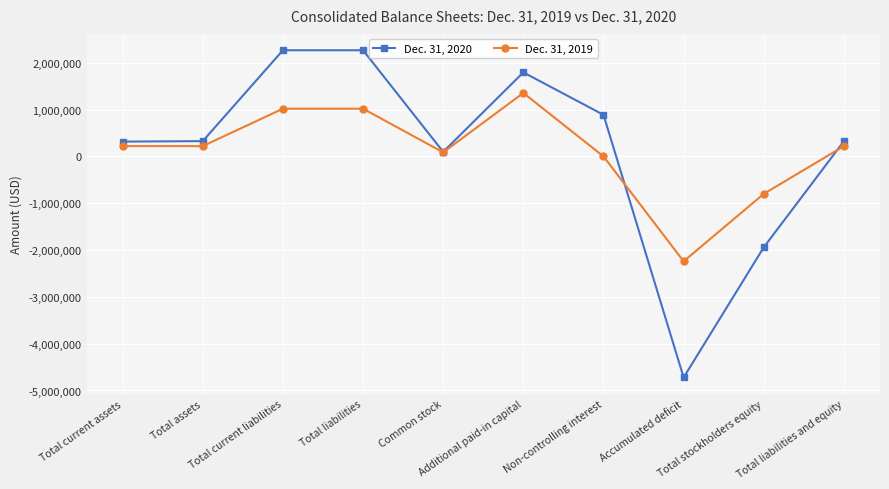

True or false: Dec. 31, 2019 has more than 2 points higher than both neighbors.

False